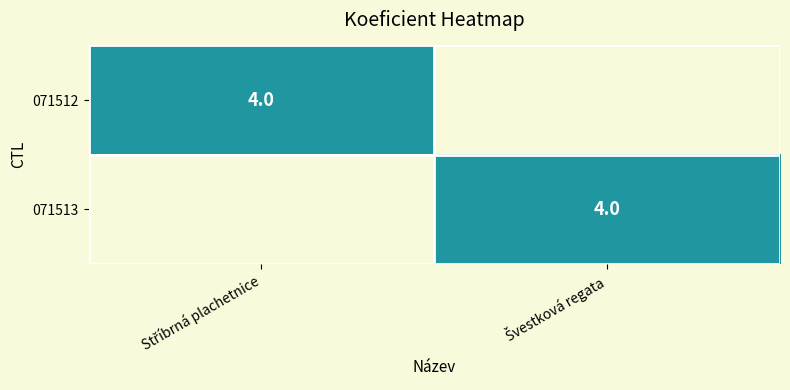

Between Stříbrná plachetnice and Švestková regata, which series saw the biggest shift?

071512